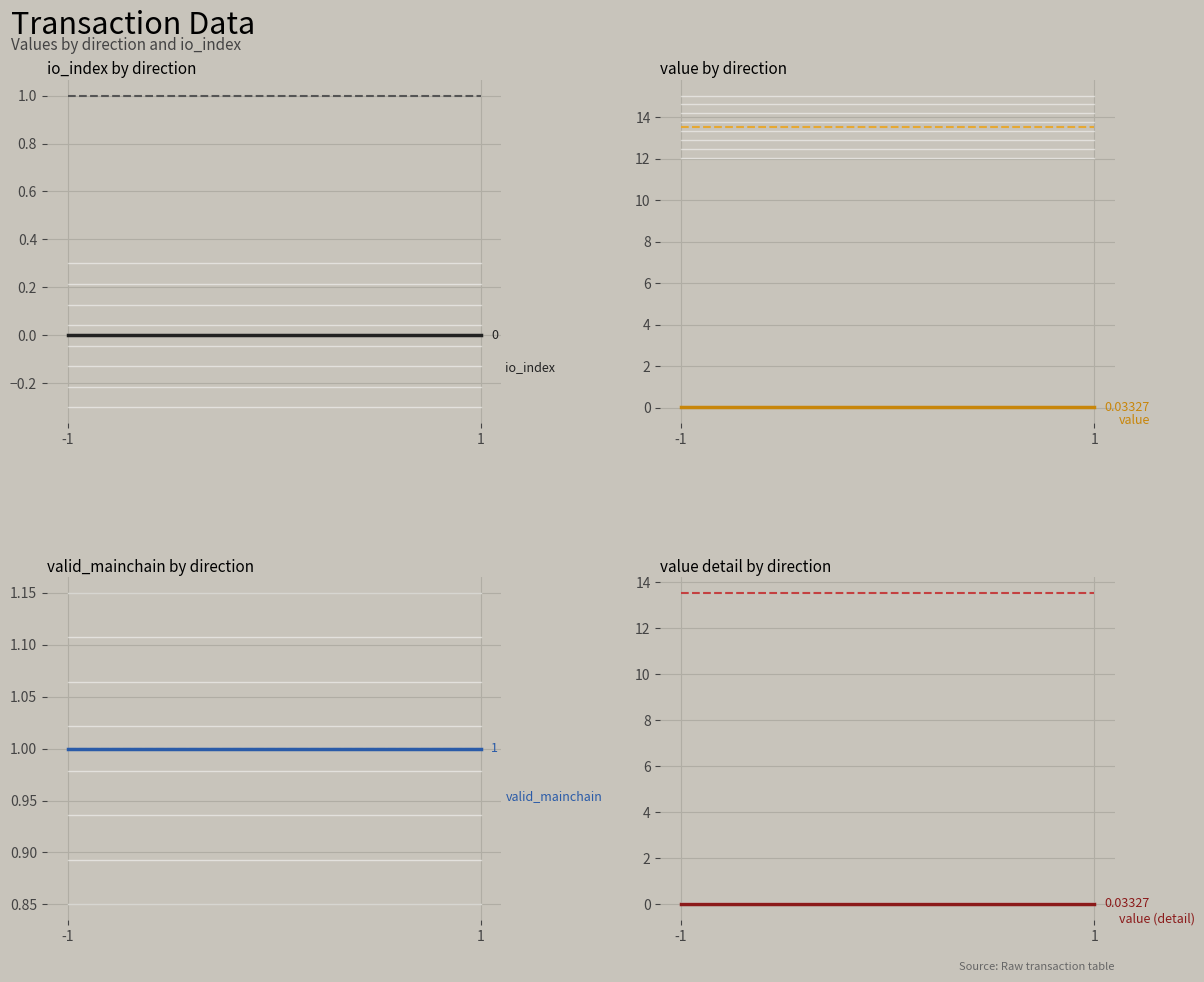

What is the value of the valid_mainchain point at the 2nd from the left?

1.0